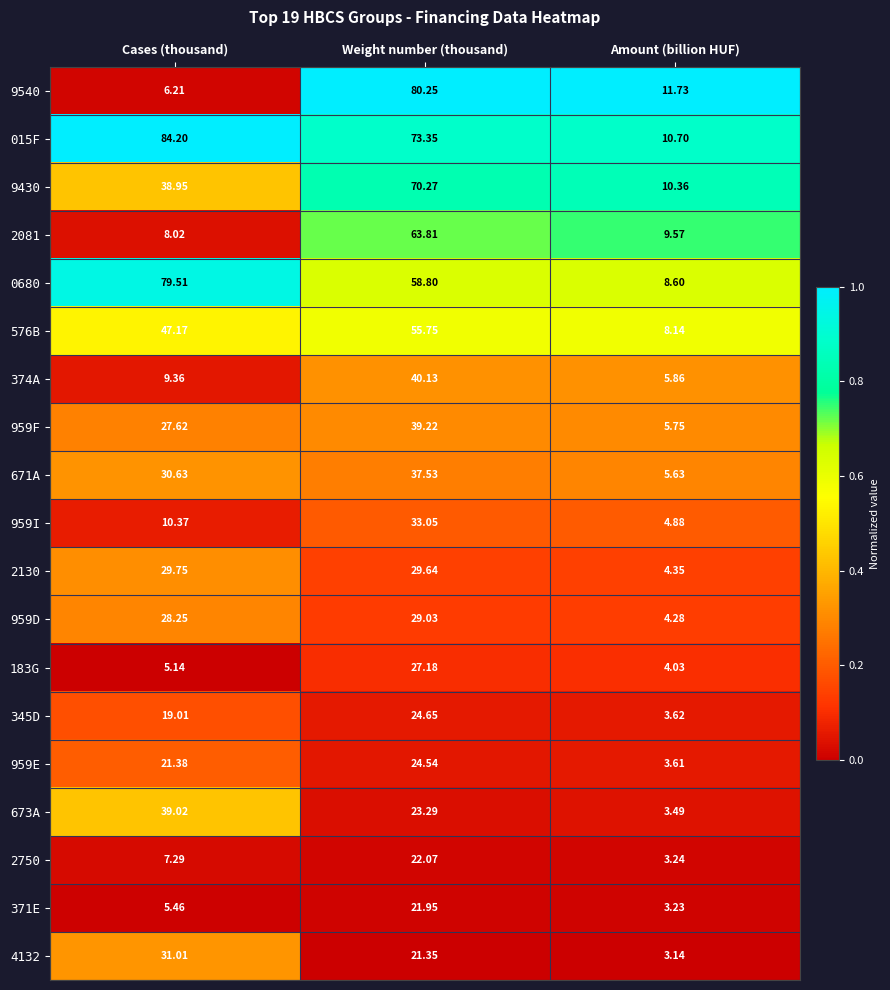

At which category does the chart reach its minimum across all series?

Amount (billion HUF)